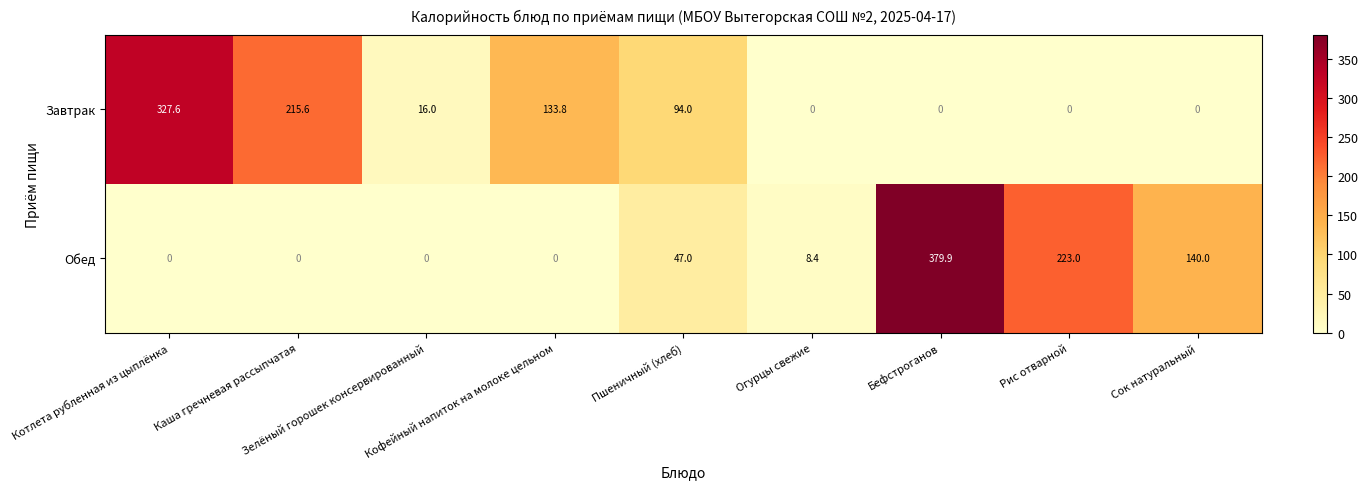

How many data points does each series have?

9